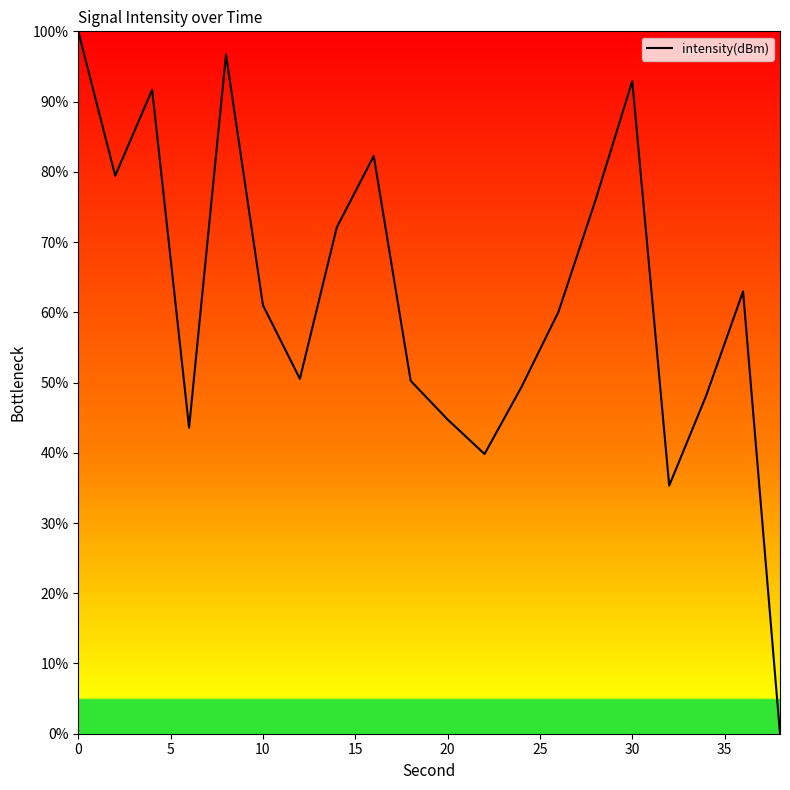

What is the difference between the second highest and second lowest values?

61.4